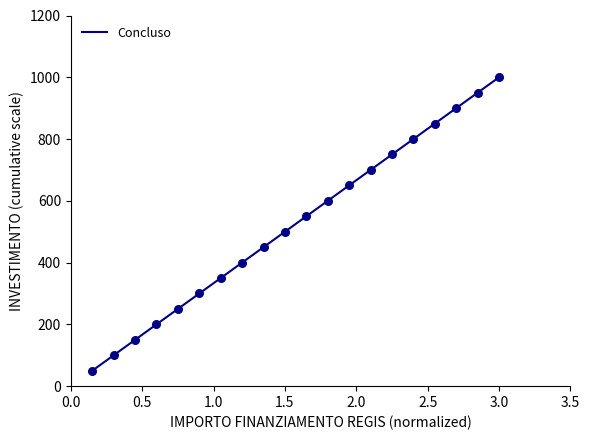

What is the difference between the maximum and minimum values?

950.0